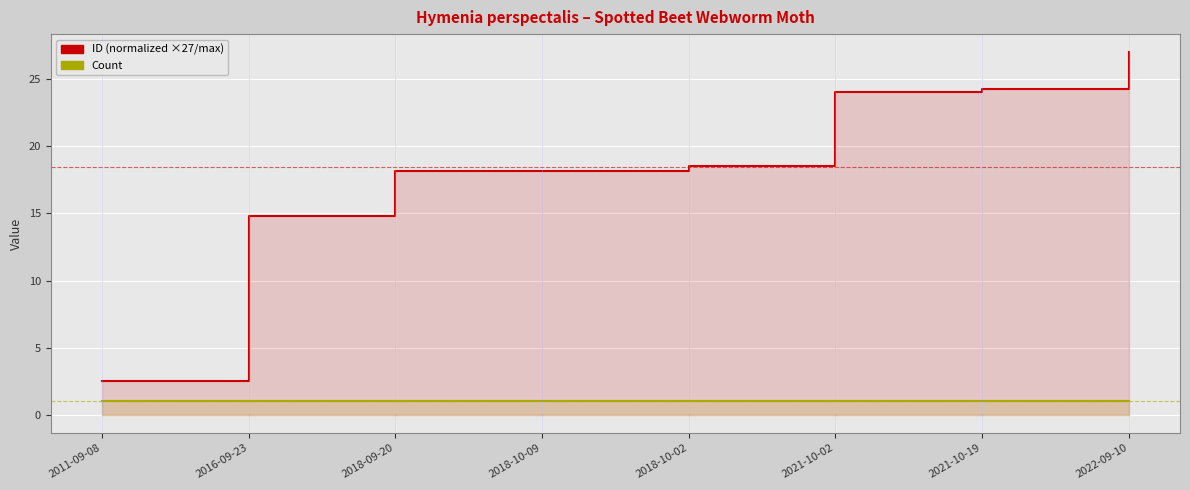

True or false: Count and ID (normalized) intersect in this chart.

False